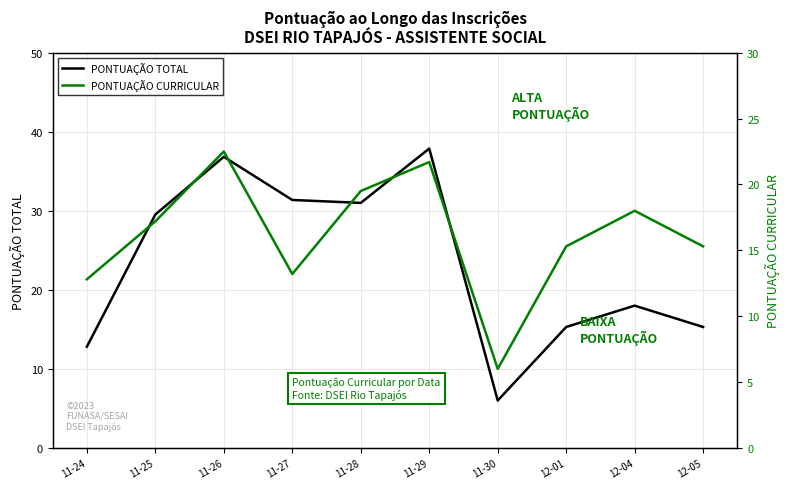

How many data points in PONTUAÇÃO TOTAL are above 29?

5